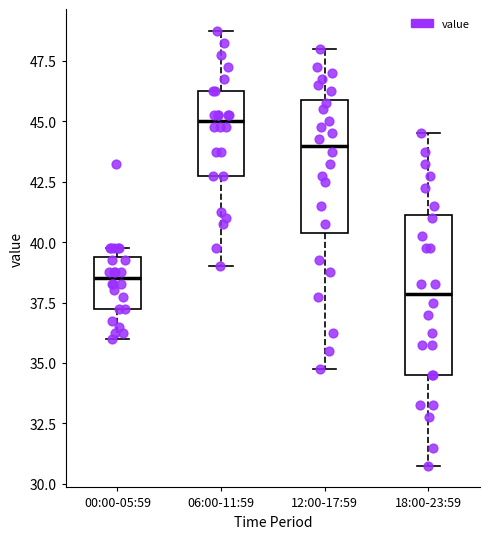

Where does the median line of the box for 12:00-17:59 sit on the y-axis? The values are not printed on the chart, so give them approximately, as read against the axis.

44.0